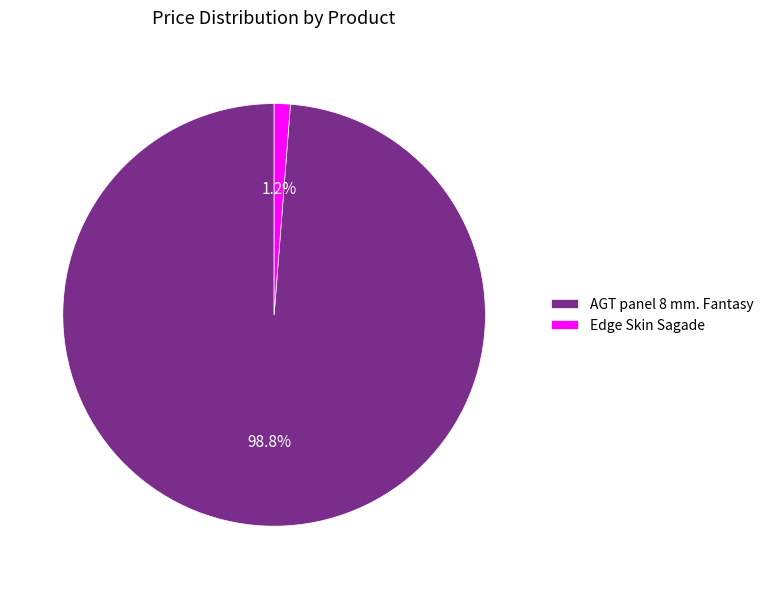

To the nearest percent, what portion does AGT panel 8 mm. Fantasy represent?

99%